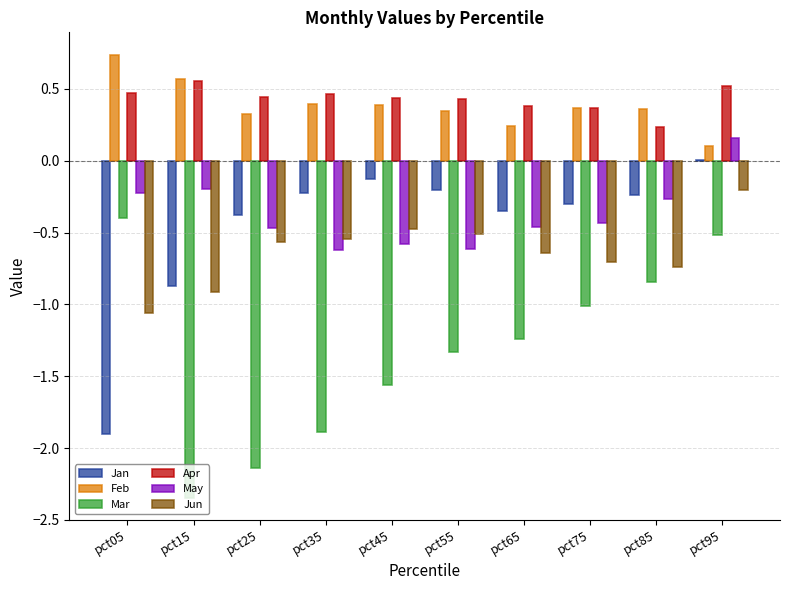

Between pct15 and pct85, which series saw the biggest shift?

Mar